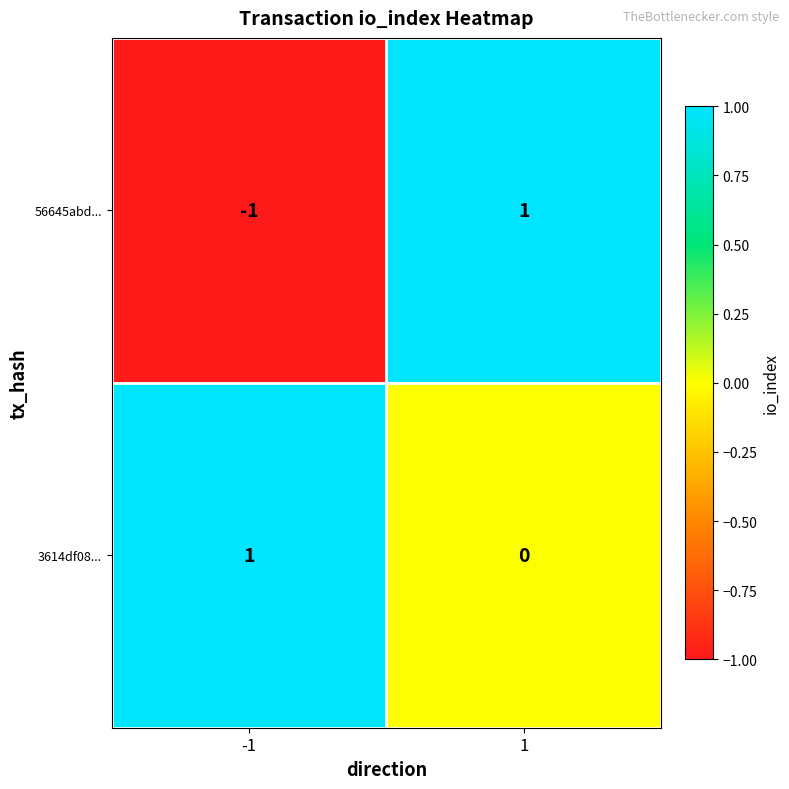

Which series changed the most between -1 and 1?

56645abd...